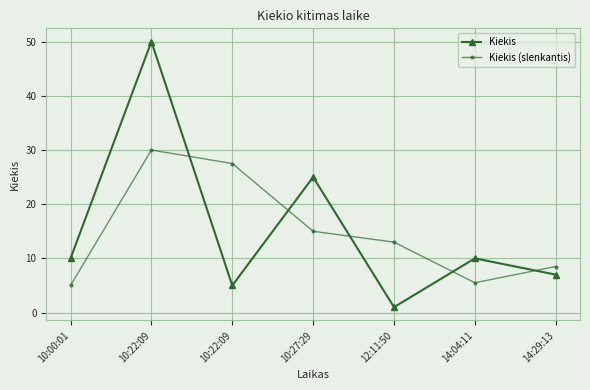

Reading left to right, list all the values displayed in this chart.

Kiekis: 10.0	50.0	5.0	25.0	1.0	10.0	7.0
Kiekis (slenkantis): 5.0	30.0	27.5	15.0	13.0	5.5	8.5